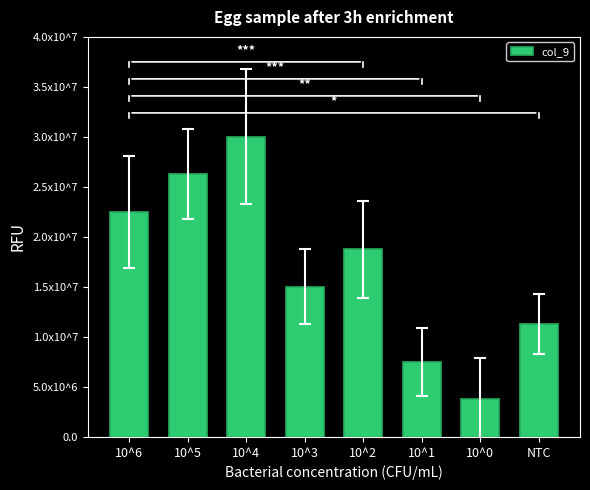

Rank the categories by value from highest to lowest.

10^4, 10^5, 10^6, 10^2, 10^3, NTC, 10^1, 10^0